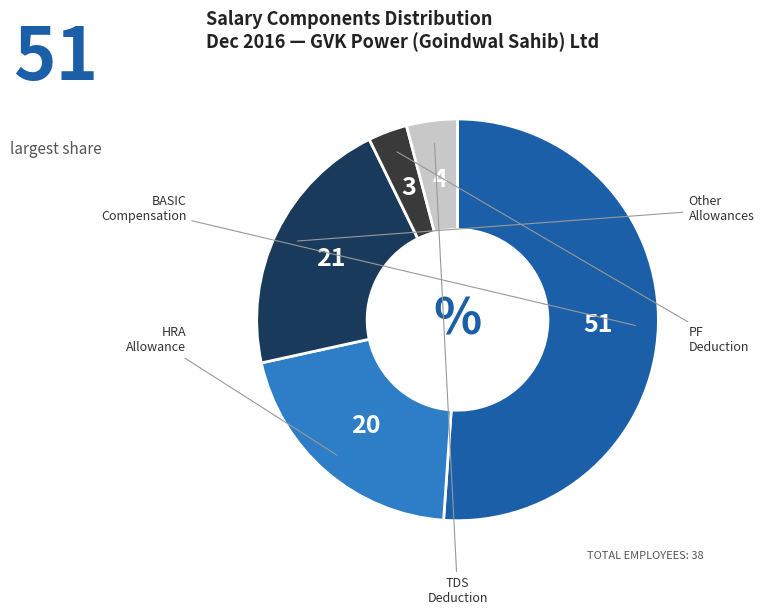

Does any single category account for the majority?

Yes